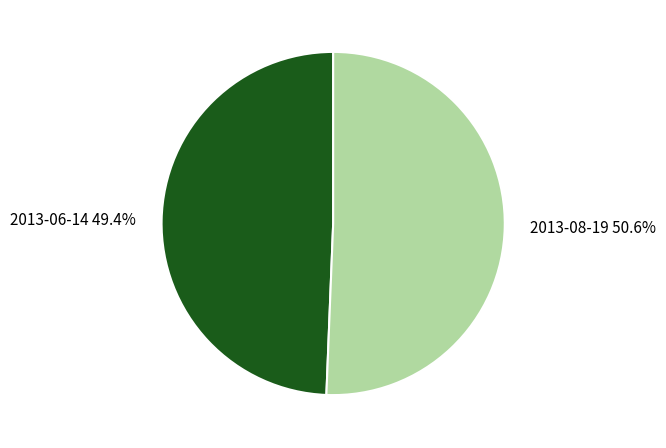

What is the majority slice?

2013-08-19